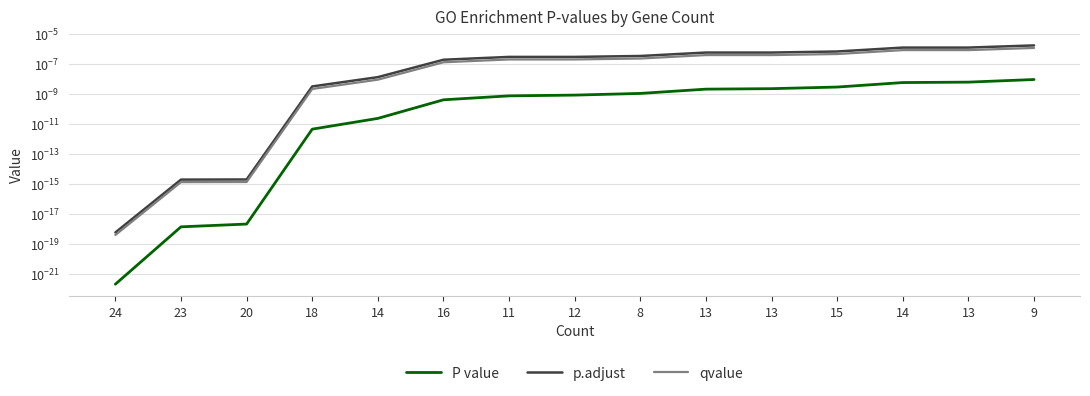

Which has a higher value, 15 or 8?

15